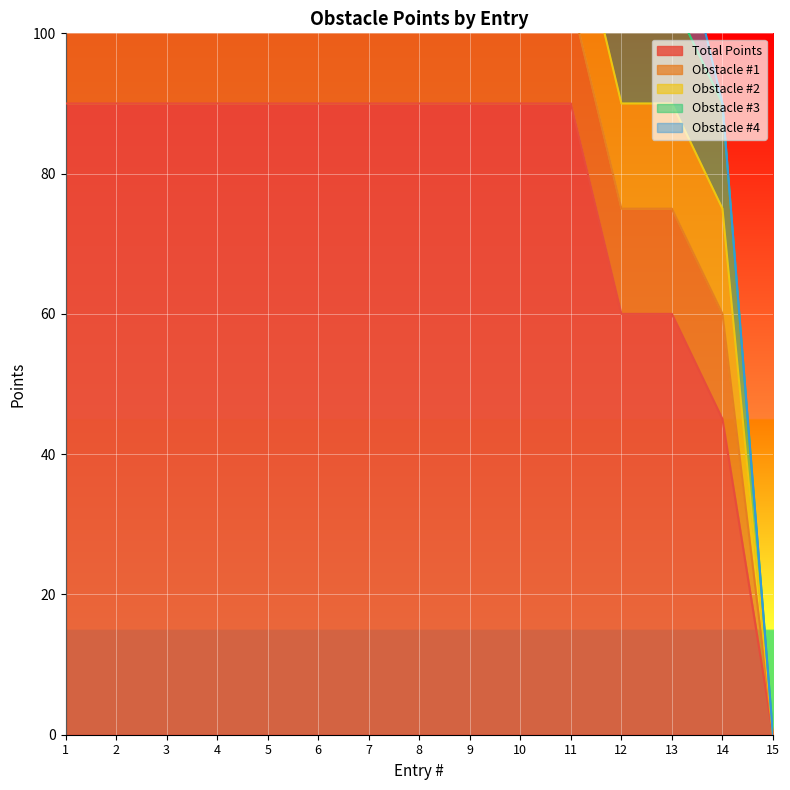

True or false: Obstacle #3 has a value of 7 at 1.

False